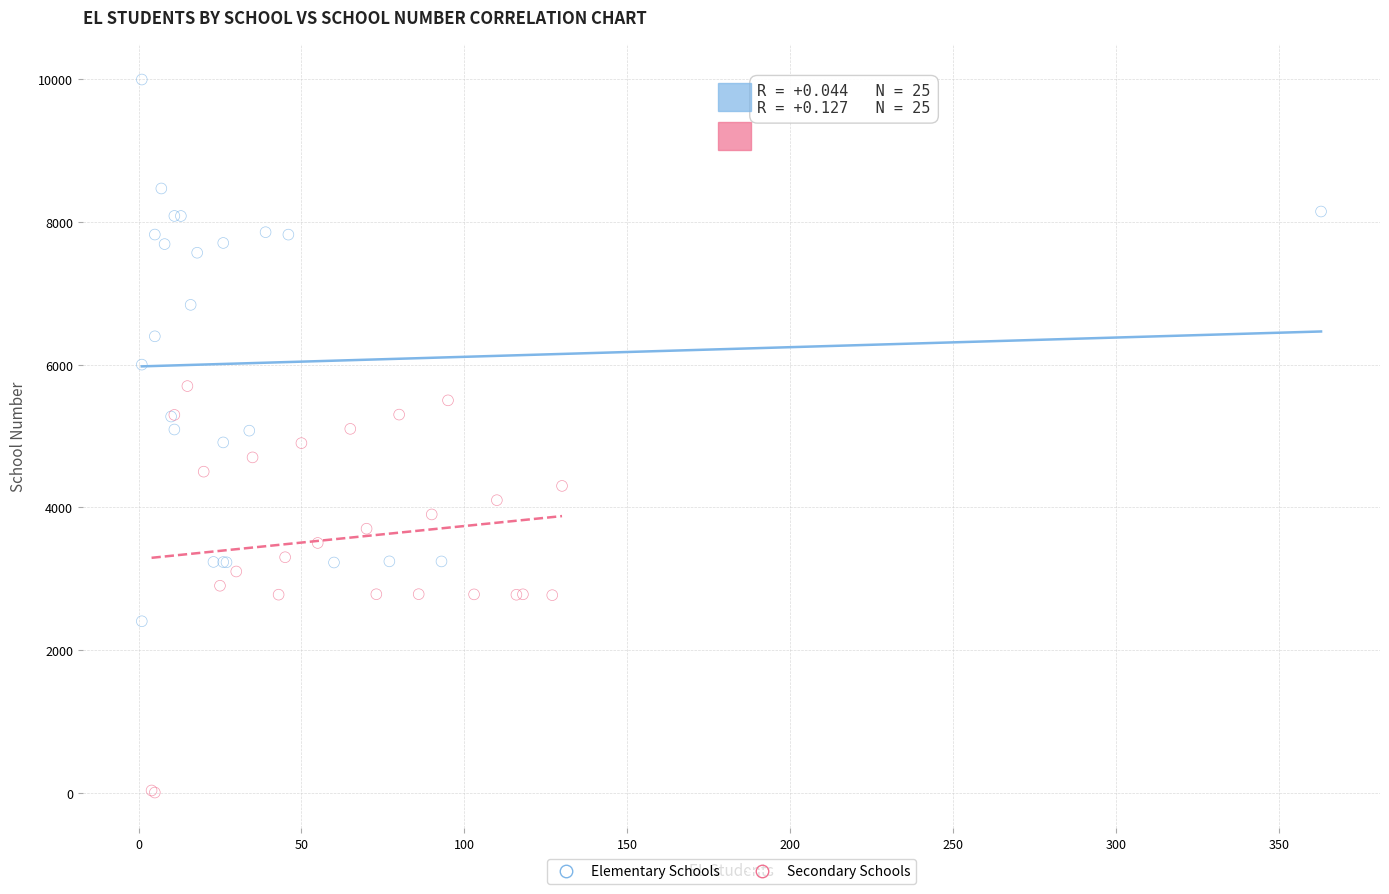

Which series reaches the minimum Y coordinate?

Secondary Schools